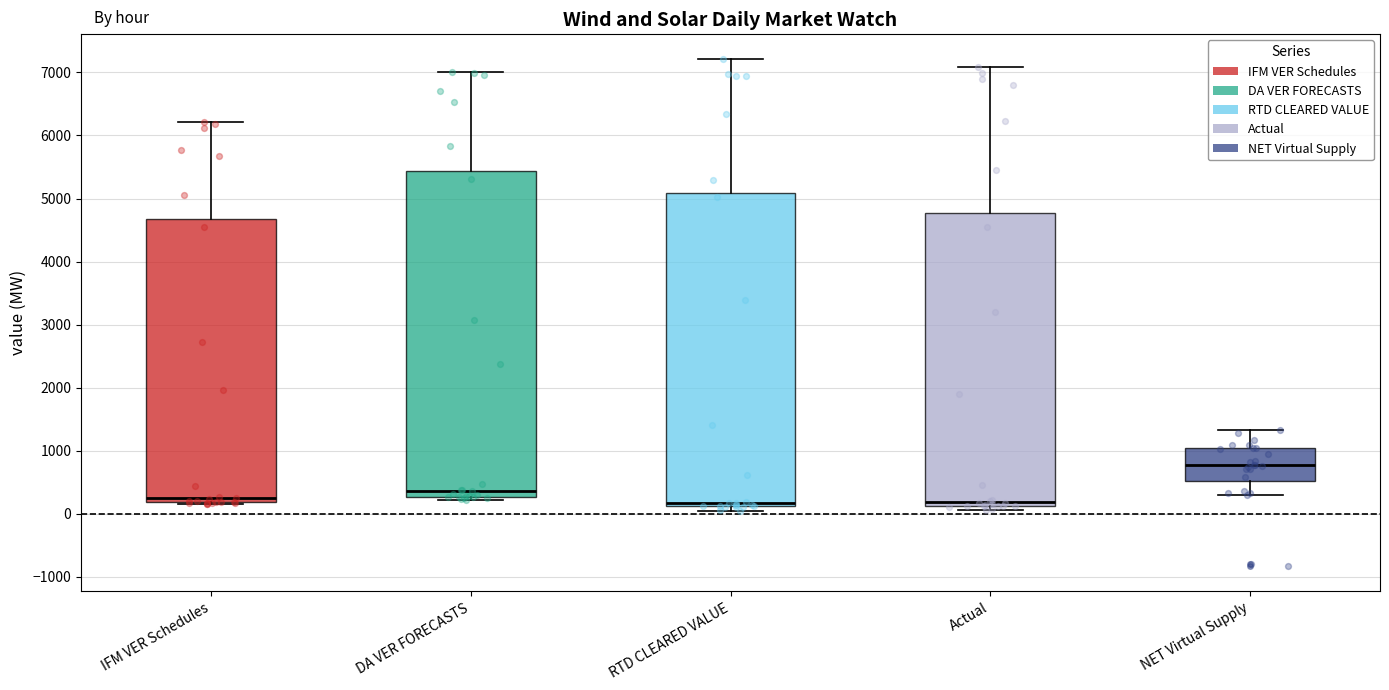

Where is the lower edge of the box for NET Virtual Supply on the y-axis? The values are not printed on the chart, so give them approximately, as read against the axis.

500